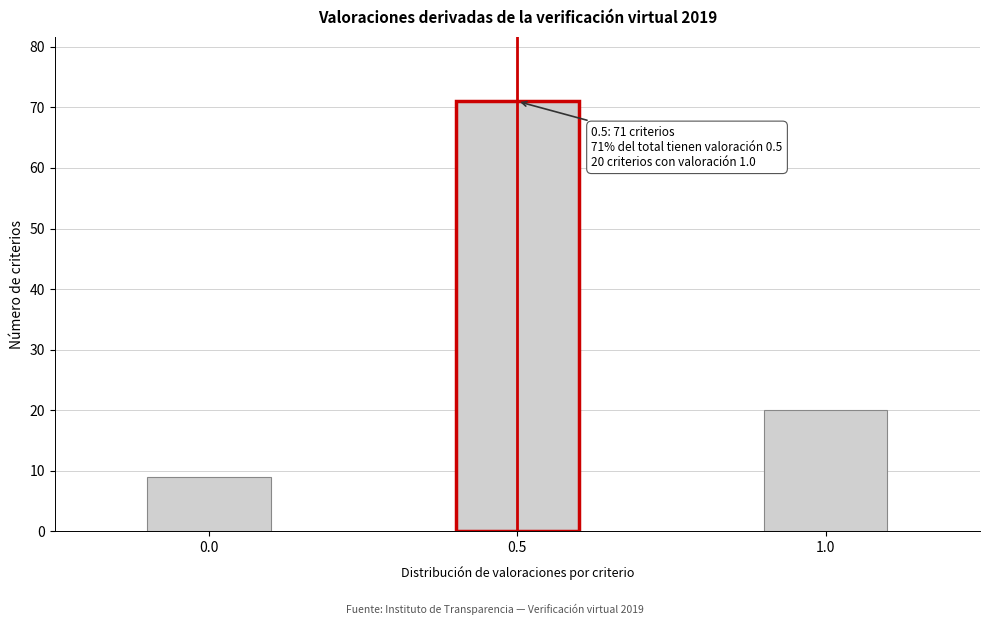

Reading left to right, what are all the values shown in this chart?

9	71	20